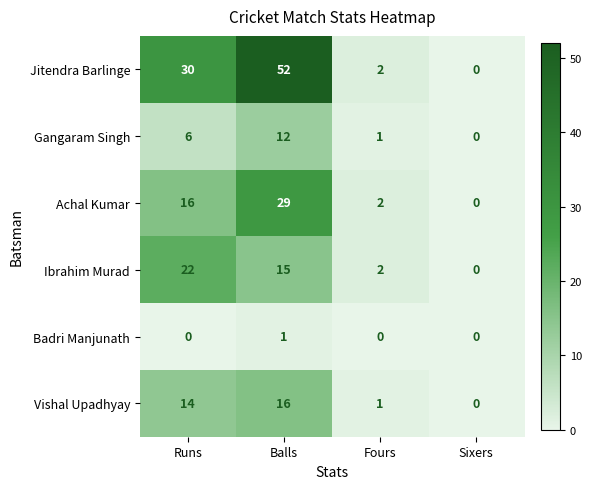

Reading right to left, transcribe all the data shown in this chart.

Jitendra Barlinge: 0	2	52	30
Gangaram Singh: 0	1	12	6
Achal Kumar: 0	2	29	16
Ibrahim Murad: 0	2	15	22
Badri Manjunath: 0	0	1	0
Vishal Upadhyay: 0	1	16	14